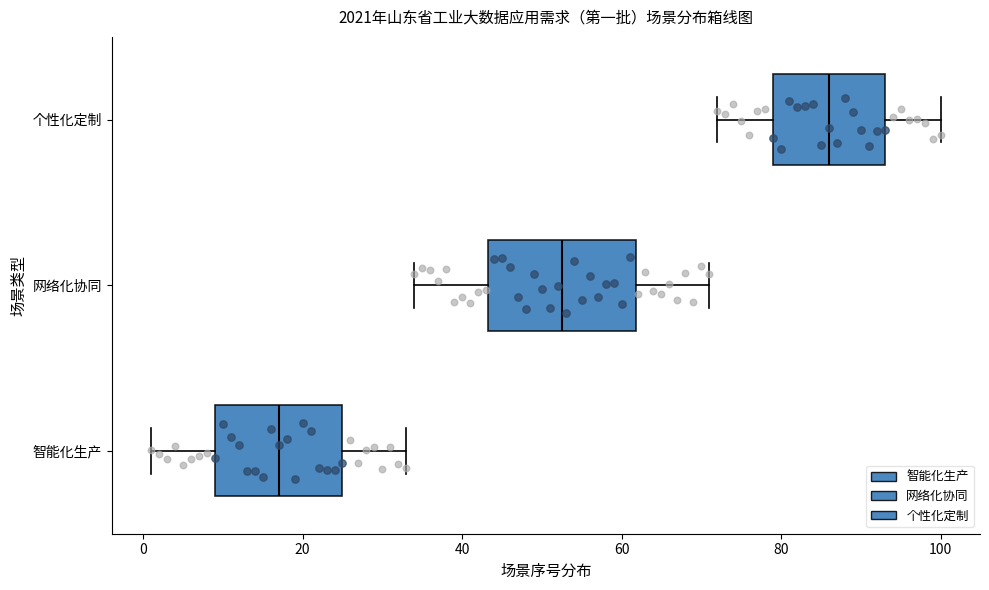

Which box is the widest, from its left edge to its right edge?

网络化协同